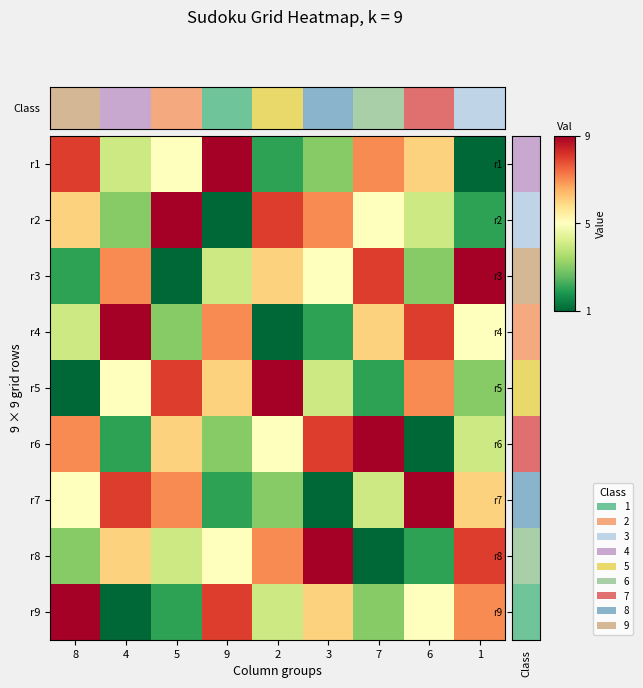

How many data points does each series have?

9